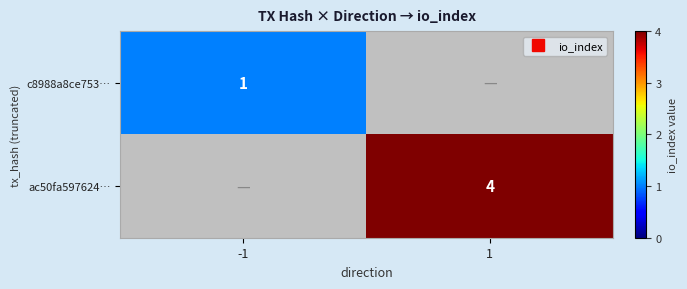

What is the approximate value of c8988a8ce753… at -1?

1.0